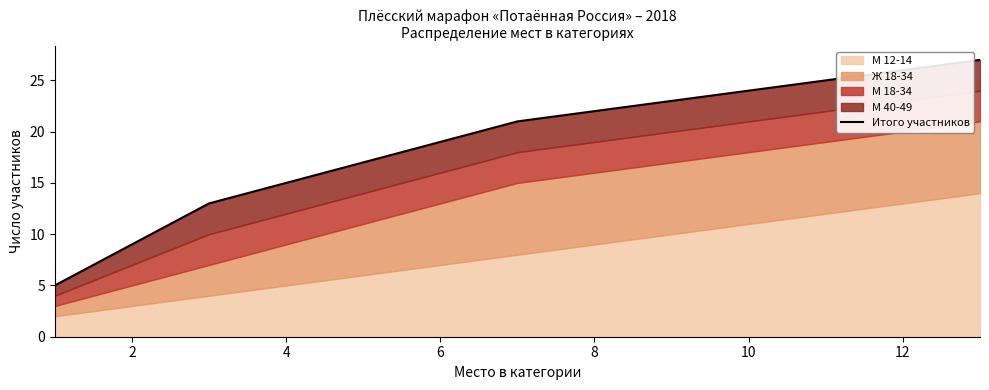

What is the difference between the values at 10 and 9?

1